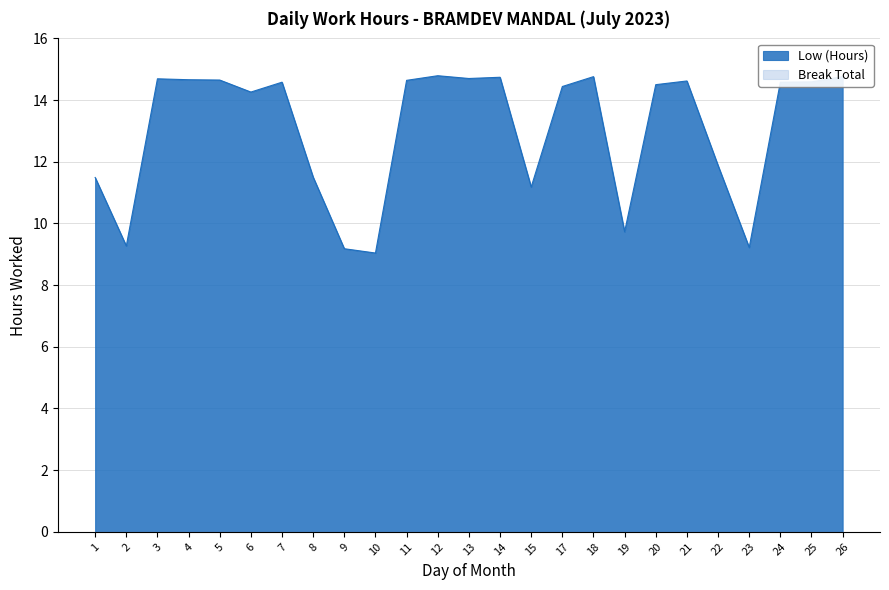

What is the value of the 18th point from the left?

9.7